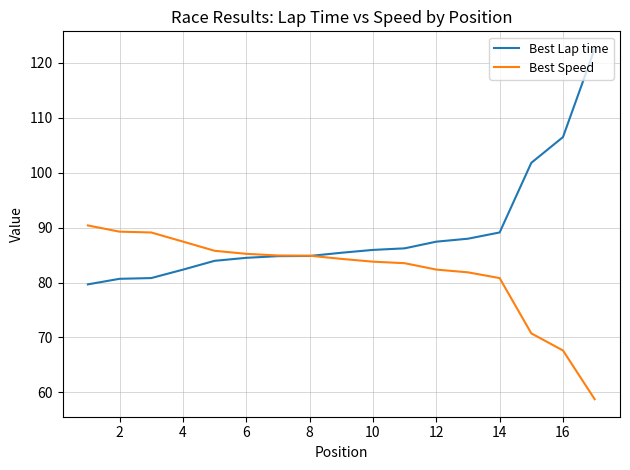

How many lines are shown in the chart?

2